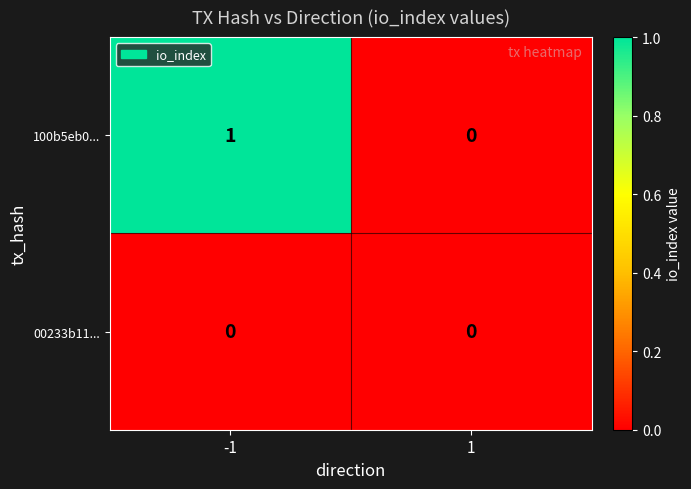

Which series has the largest range (max minus min)?

100b5eb0...